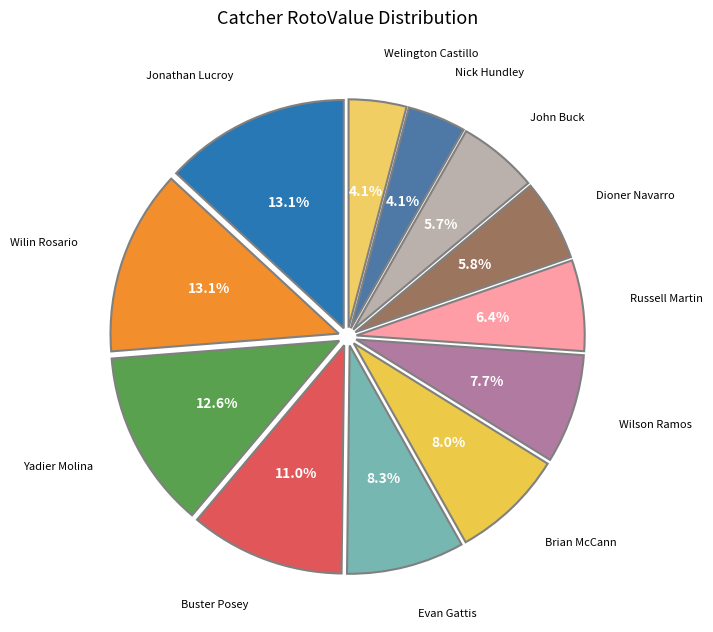

How many slices are in this pie chart?

12